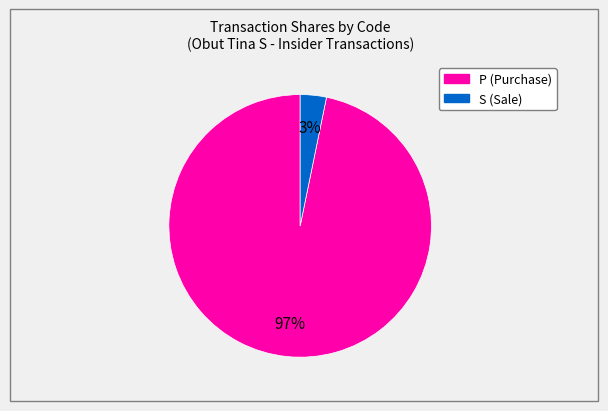

How many segments does this pie chart have?

2